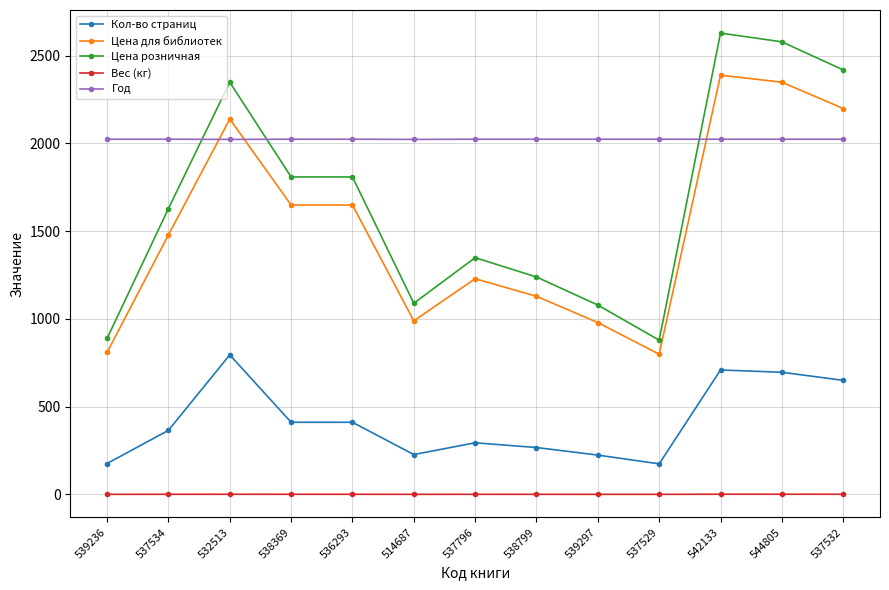

True or false: Вес (кг) and Цена розничная cross at least once.

False